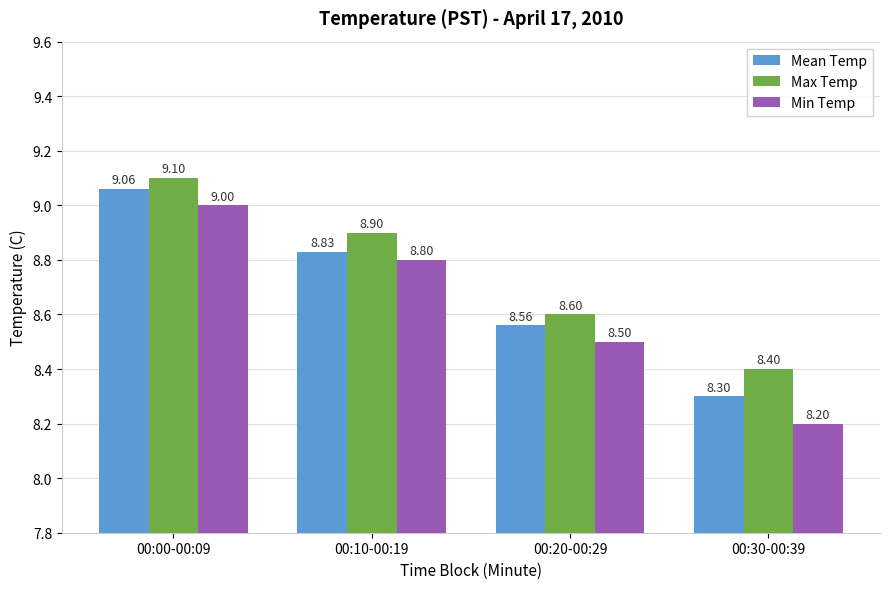

What is the value of the Mean Temp bar at the 1st from the left?

9.1